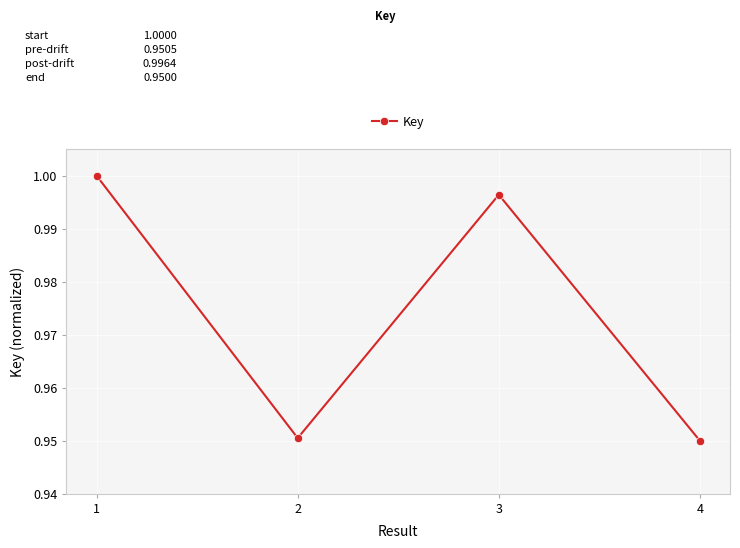

How many interior local valleys (lower than both neighbors) does the data have?

1